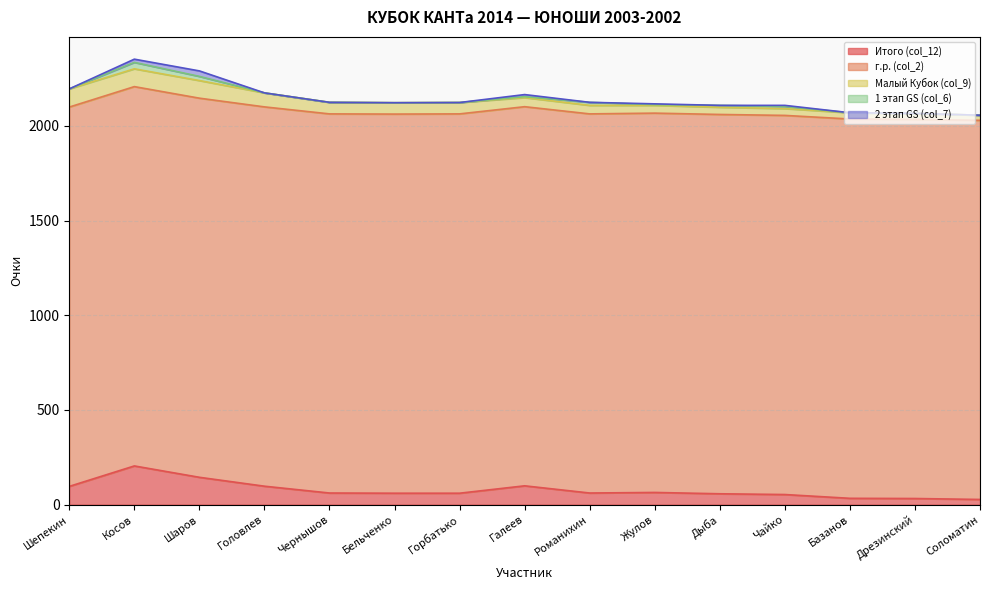

At which category does 2 этап GS (col_7) reach its first local valley?

Романихин